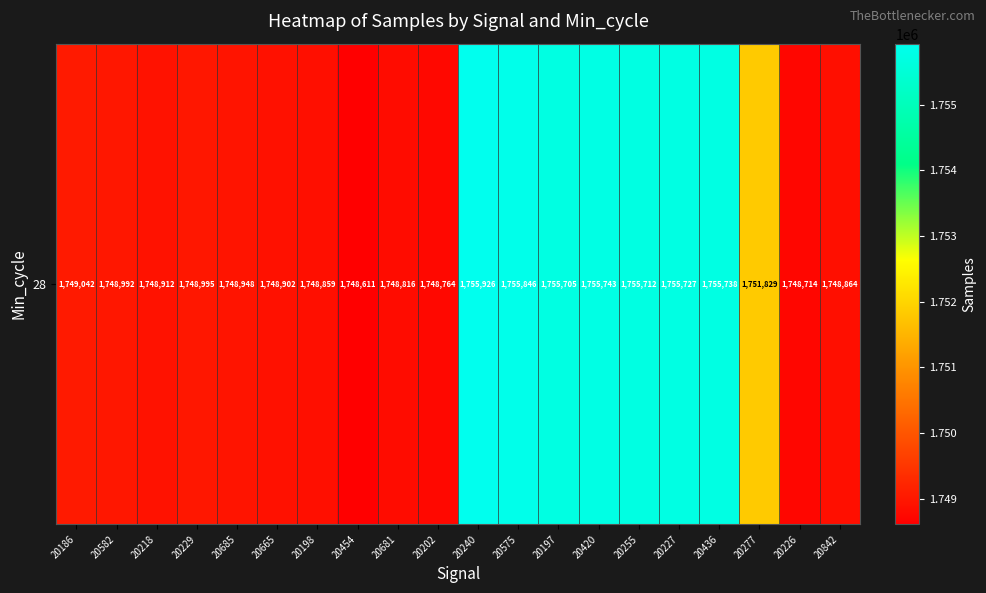

What is the minimum value shown in the chart?

1748611